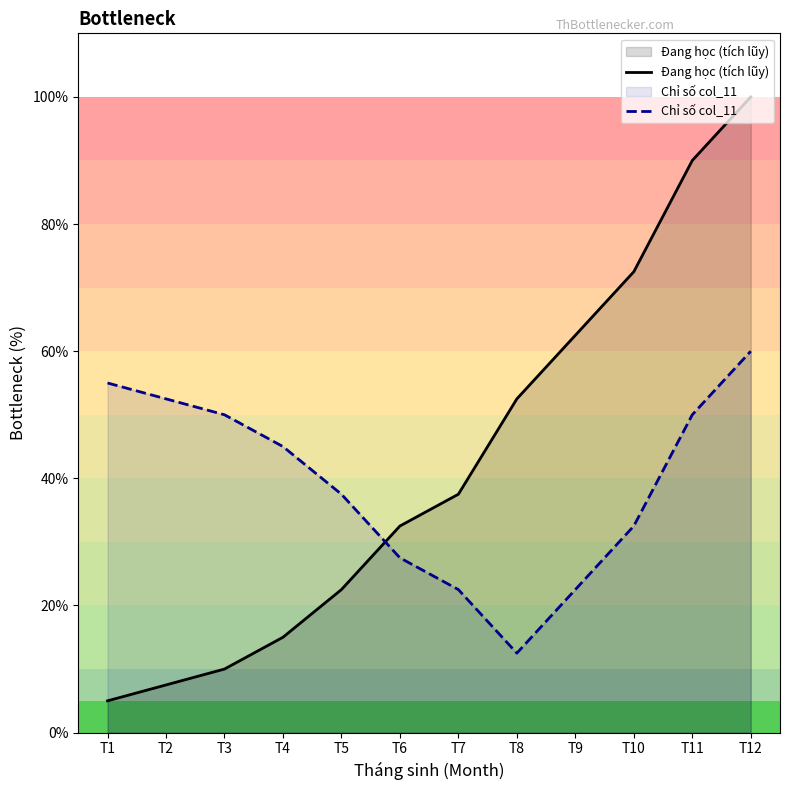

Between T5 and T10, which series saw the biggest shift?

Đang học (tích lũy)